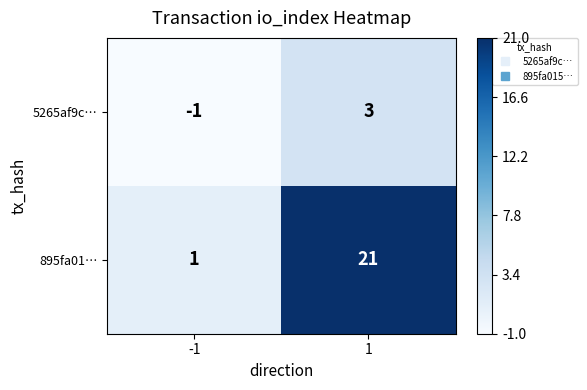

What is the difference between the 5265af9c… values at -1 and 1?

4